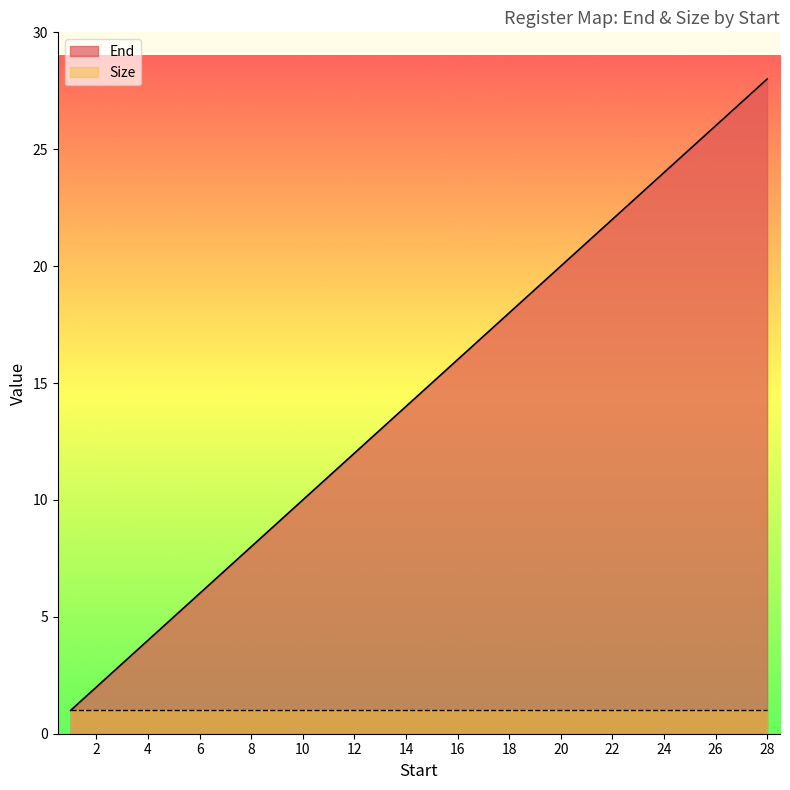

What is the greatest value displayed?

28